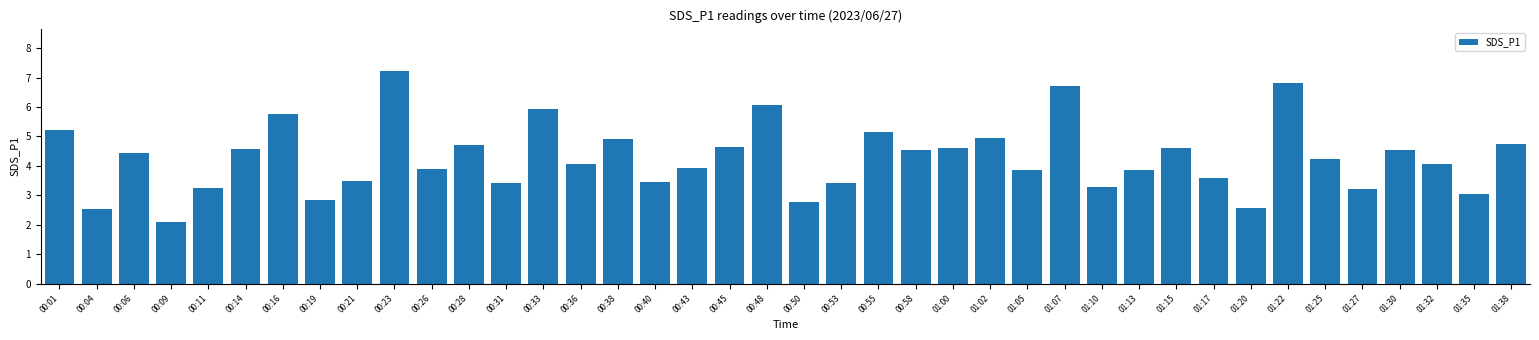

What is the change in value from 00:01 to 01:10?

-1.9